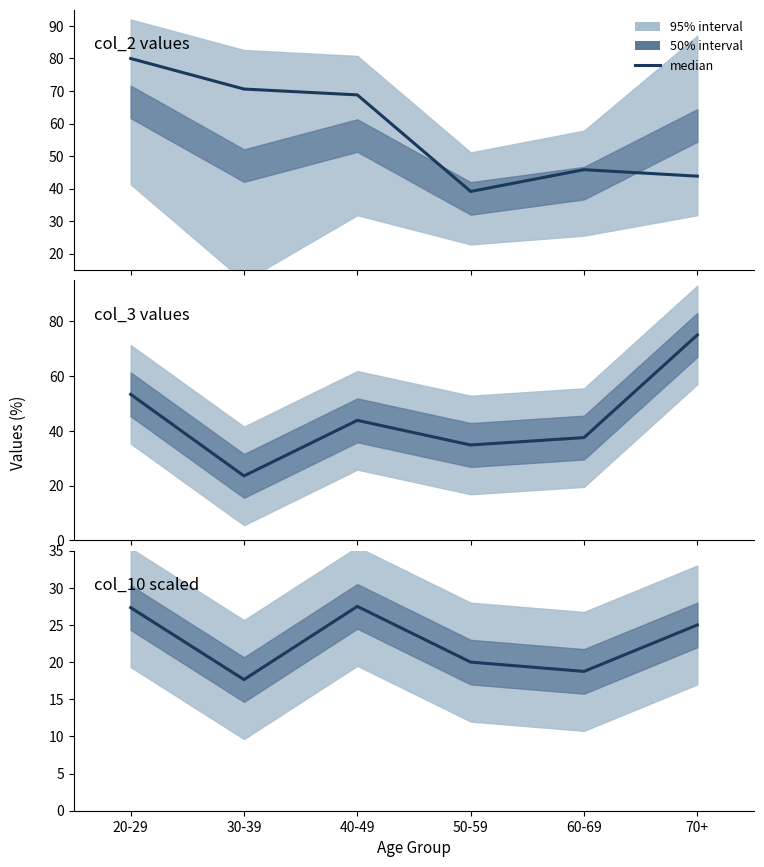

What is the average value?

22.7